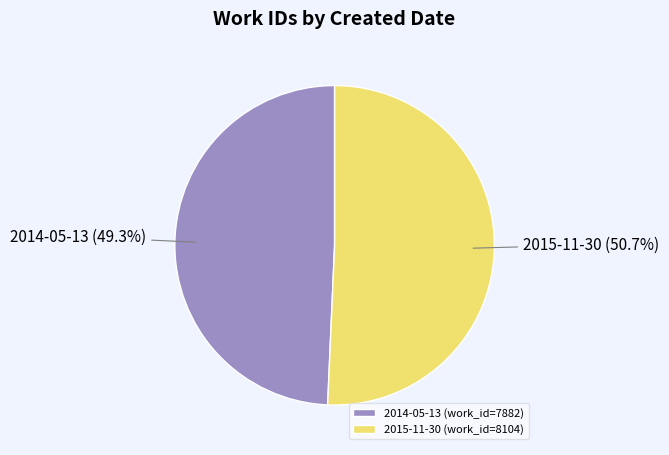

Between 2015-11-30 and 2014-05-13, which is larger?

2015-11-30